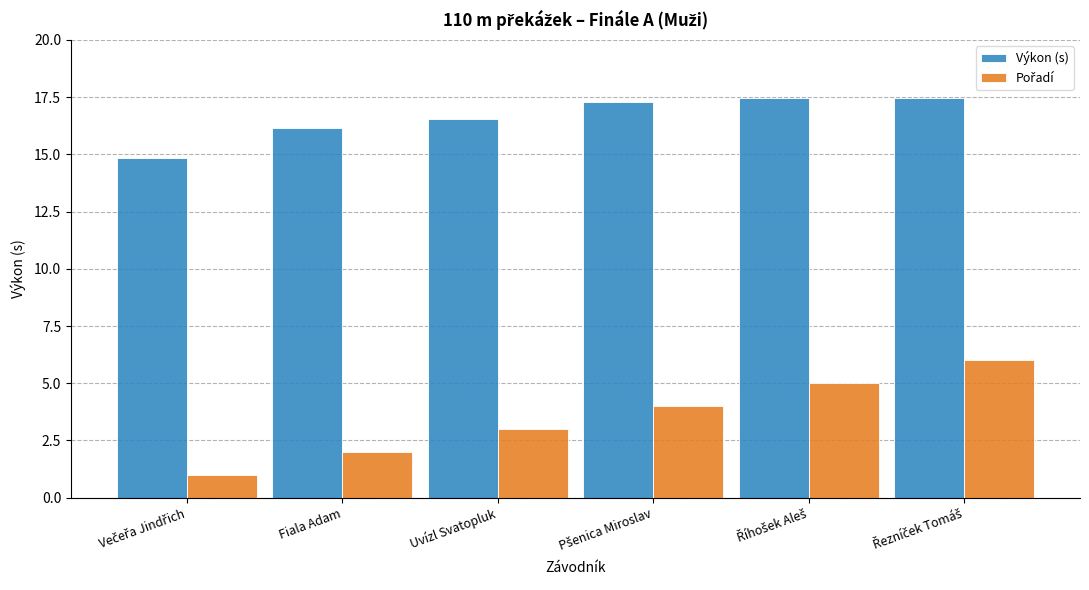

What is the sum of all Výkon (s) values?

99.7